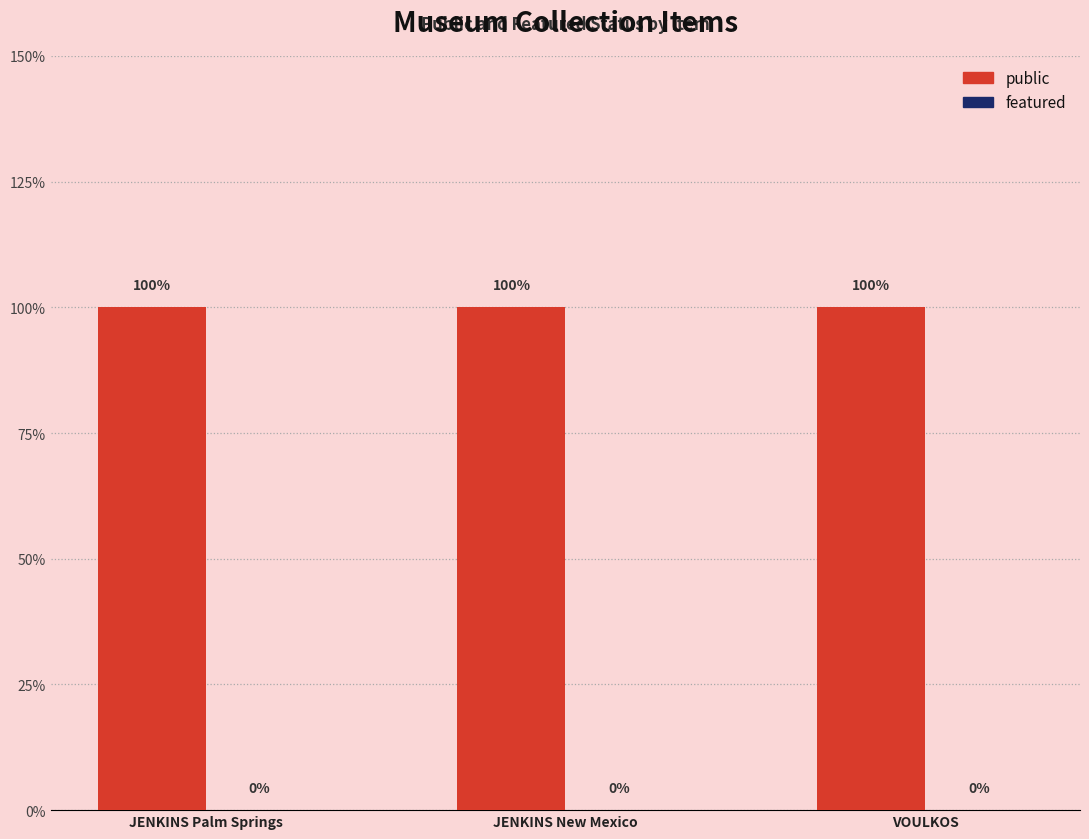

What are all the series names shown in the legend?

public, featured